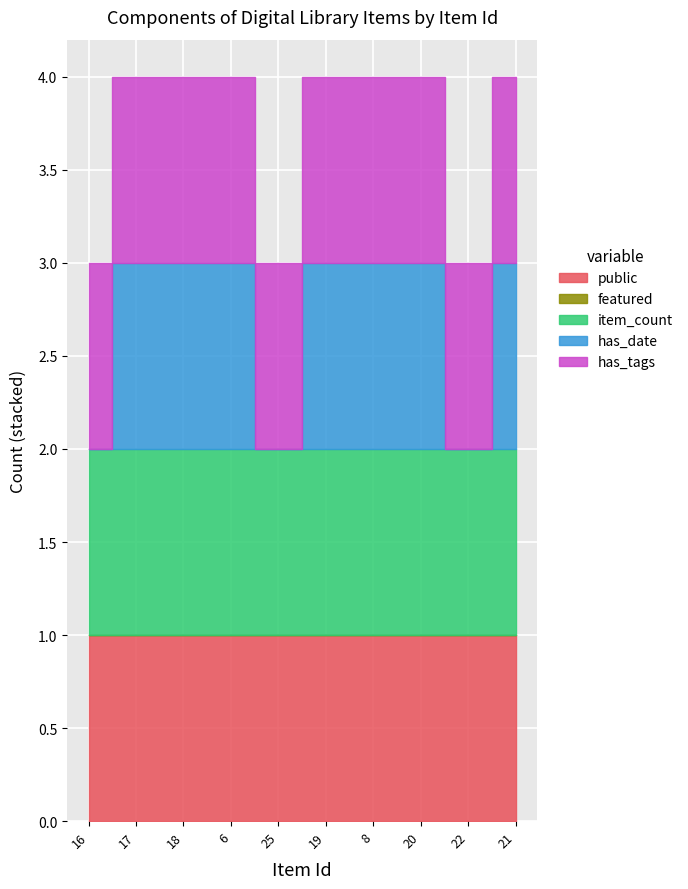

True or false: has_tags and item_count cross at least once.

False